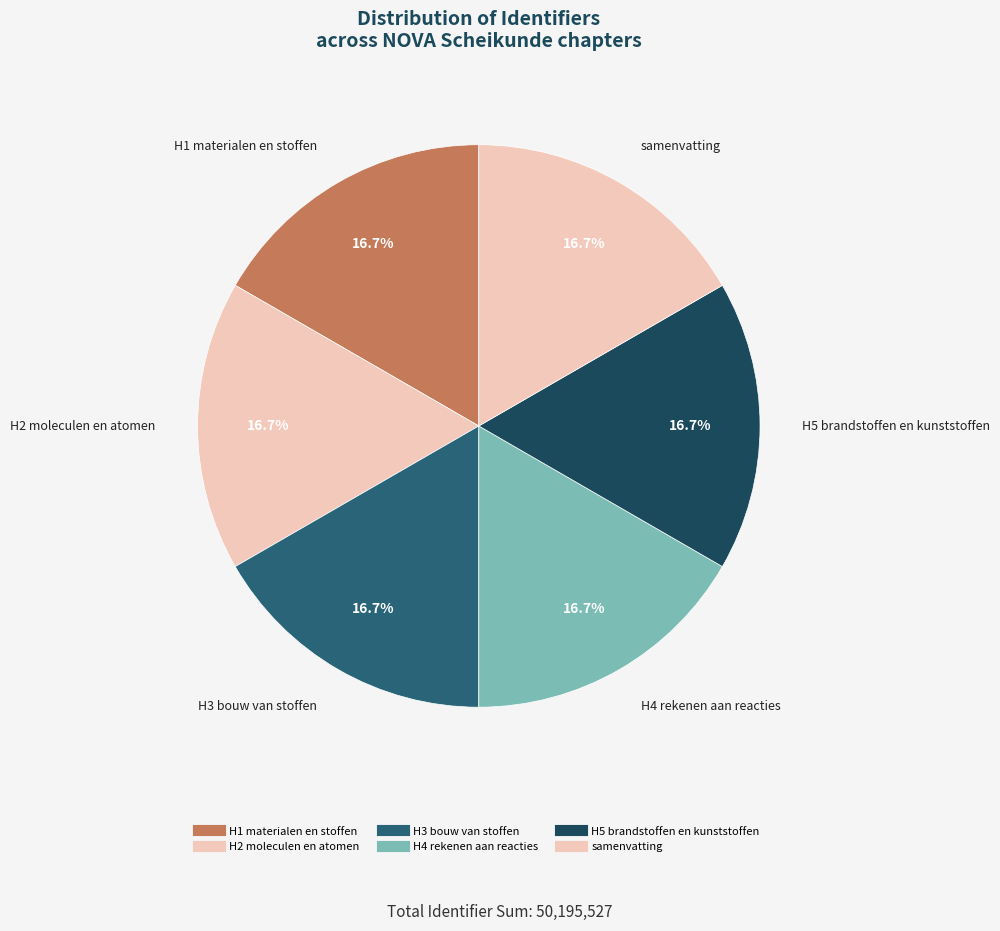

Count the number of slices in the pie.

6